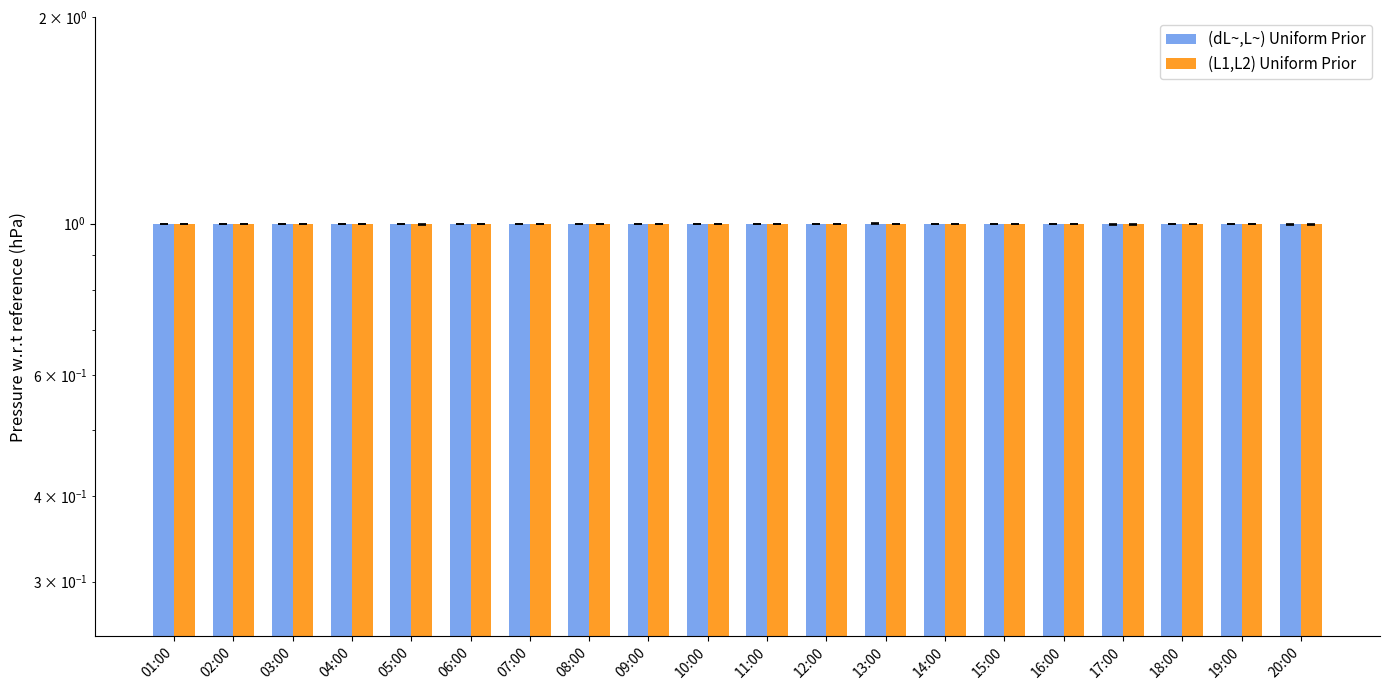

Is it true that (dL~,L~) Uniform Prior equals 1.5 at 14:00?

False